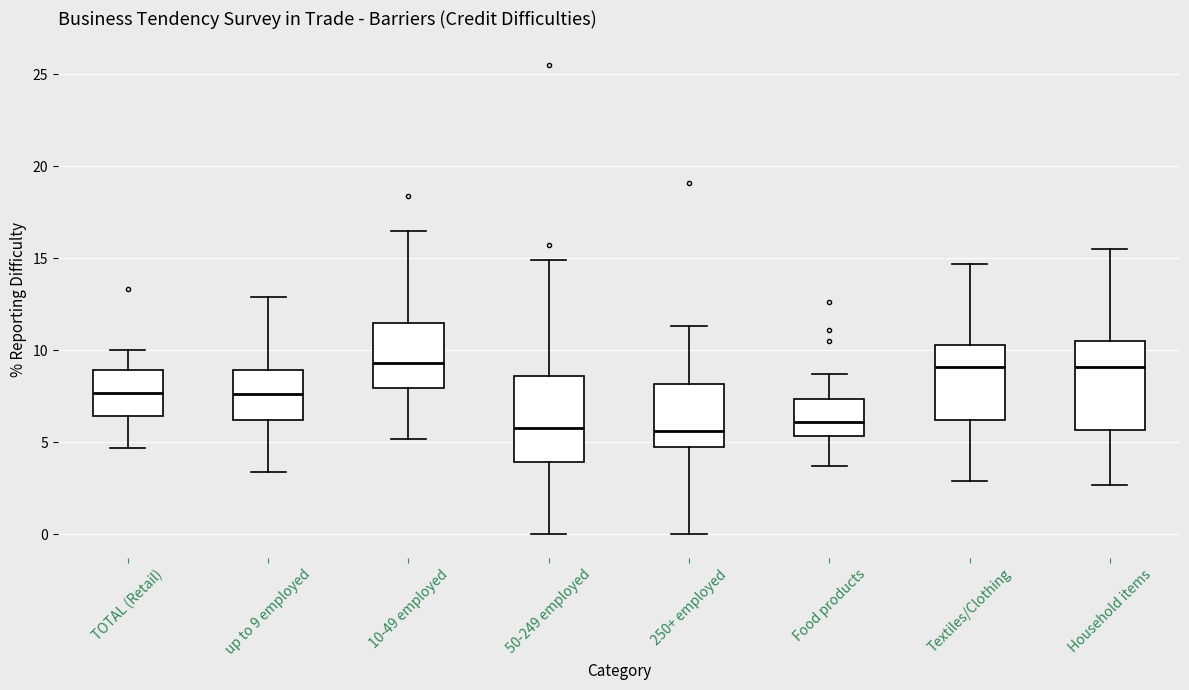

Reading left to right, read every box against the y-axis: the position of its median line, the range the box covers, and the ends of its whiskers. The values are not printed on the chart, so give them approximately, as read against the axis.

TOTAL (Retail): median 7.5, box 6.5 to 9.0, whiskers 4.5 to 10.0
up to 9 employed: median 7.5, box 6.0 to 9.0, whiskers 3.5 to 13.0
10-49 employed: median 9.5, box 8.0 to 11.5, whiskers 5.0 to 16.5
50-249 employed: median 6.0, box 4.0 to 8.5, whiskers 0.0 to 15.0
250+ employed: median 5.5, box 4.5 to 8.0, whiskers 0.0 to 11.5
Food products: median 6.0, box 5.5 to 7.5, whiskers 3.5 to 8.5
Textiles/Clothing: median 9.0, box 6.0 to 10.5, whiskers 3.0 to 14.5
Household items: median 9.0, box 5.5 to 10.5, whiskers 2.5 to 15.5